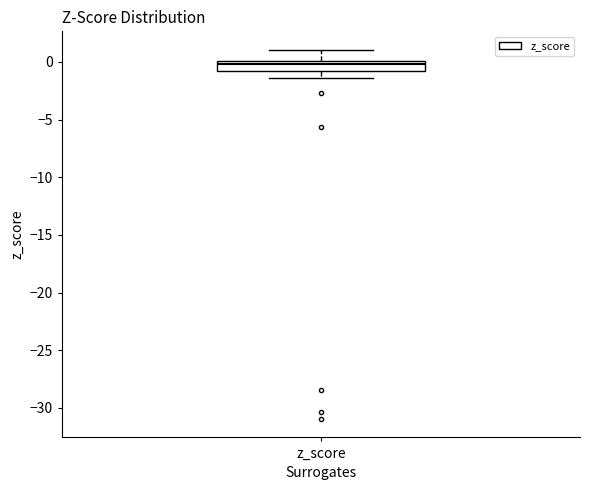

Where is the lower edge of the box for z_score on the y-axis? The values are not printed on the chart, so give them approximately, as read against the axis.

-1.0